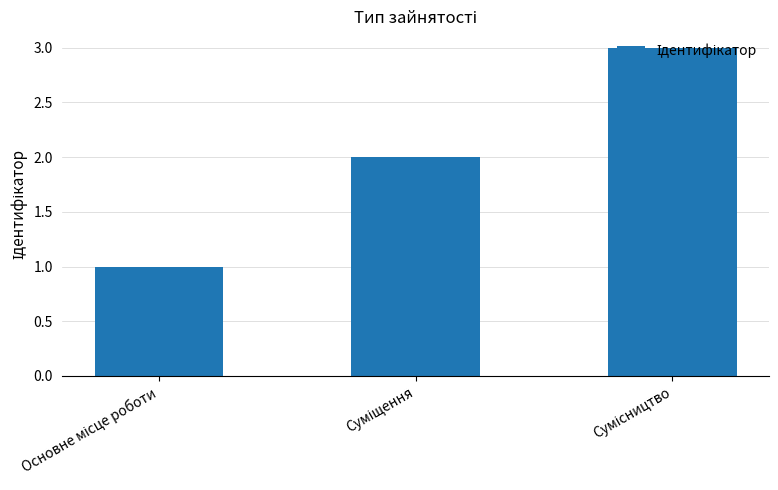

What is the maximum value shown in the chart?

3